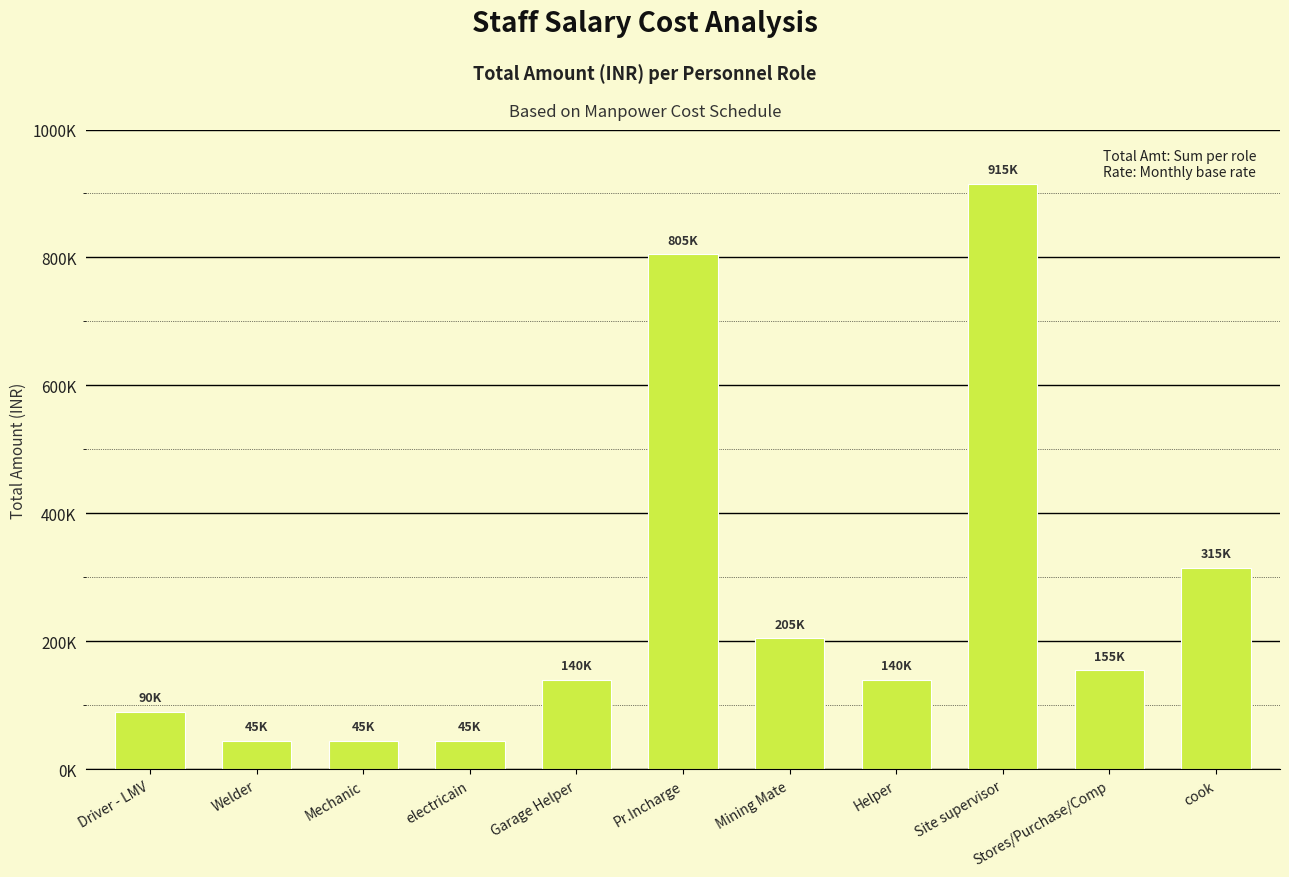

What is the smallest value displayed?

45000